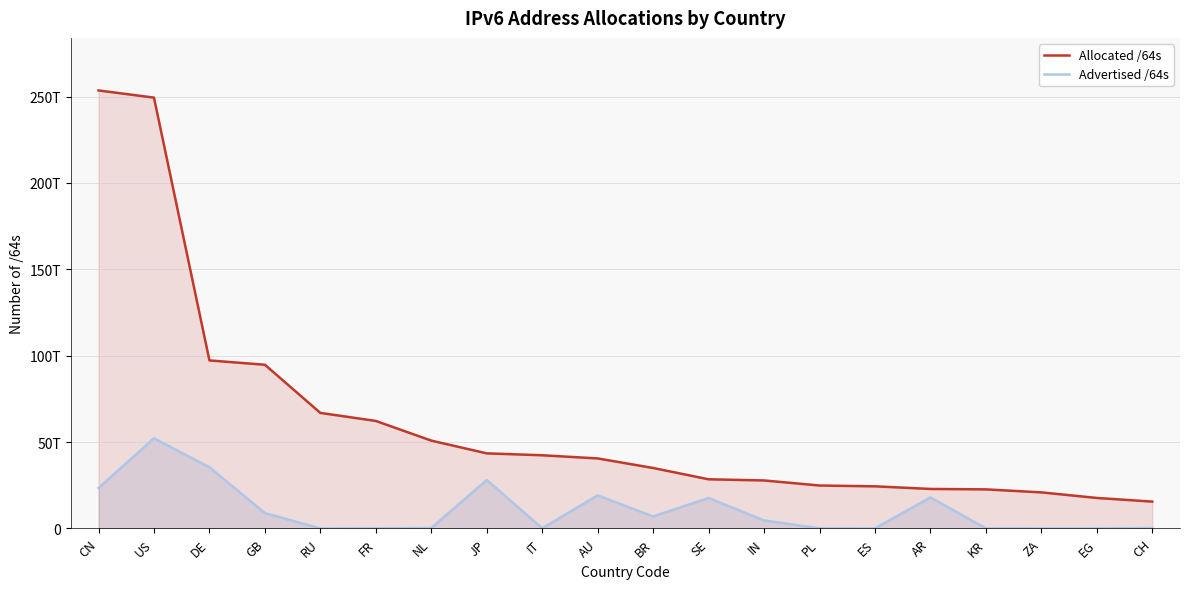

List the labels in order of Allocated /64s value, smallest first.

CH, EG, ZA, KR, AR, ES, PL, IN, SE, BR, AU, IT, JP, NL, FR, RU, GB, DE, US, CN